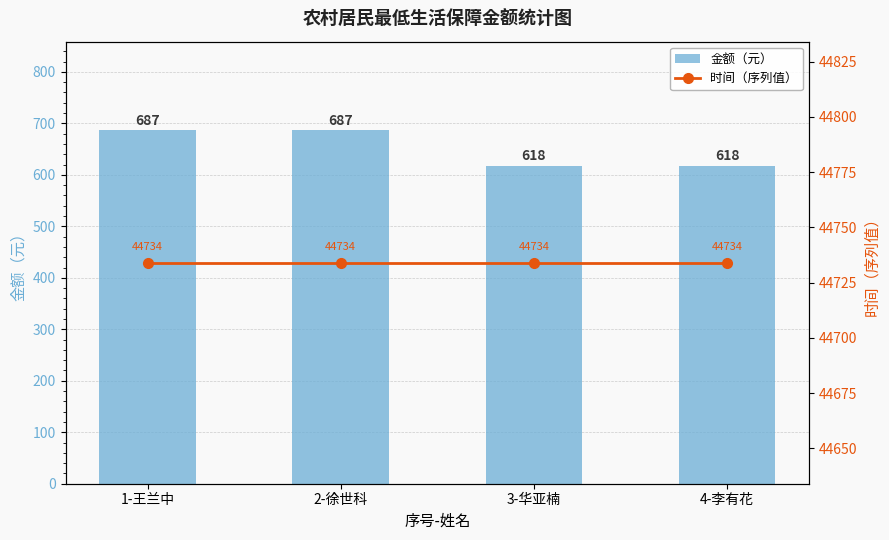

The 金额（元） series shows 243 at 1-王兰中. True or false?

False